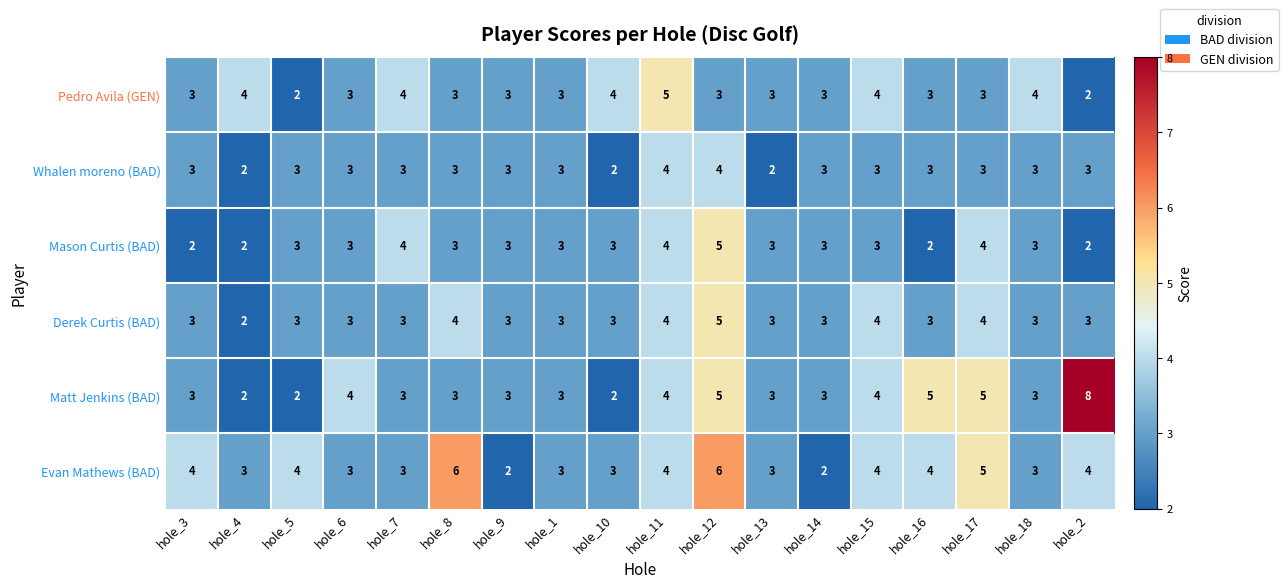

Is it true that Whalen moreno (BAD) equals 5 at hole_9?

False